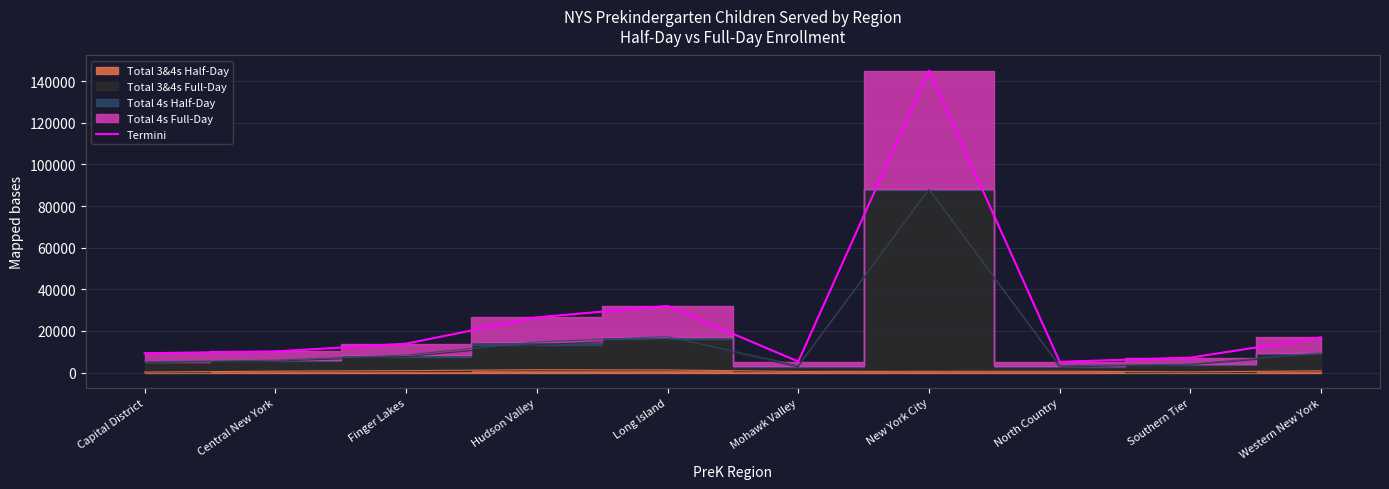

How many points are higher than both their immediate neighbors (excluding endpoints)?

2